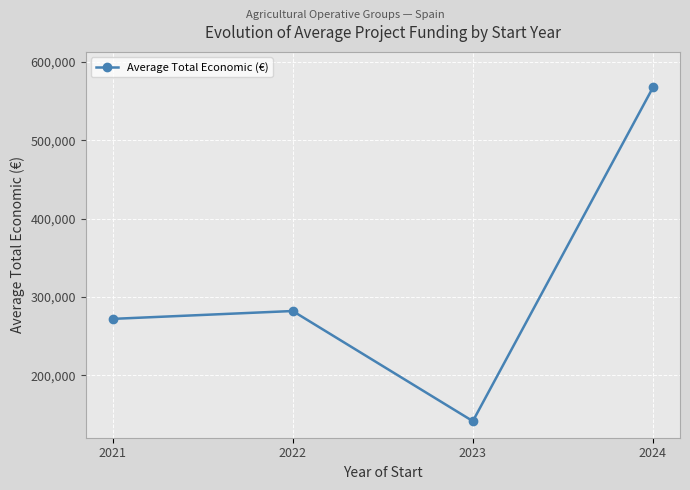

Reading left to right, extract all data points from this chart.

271917	281978	141250	567680